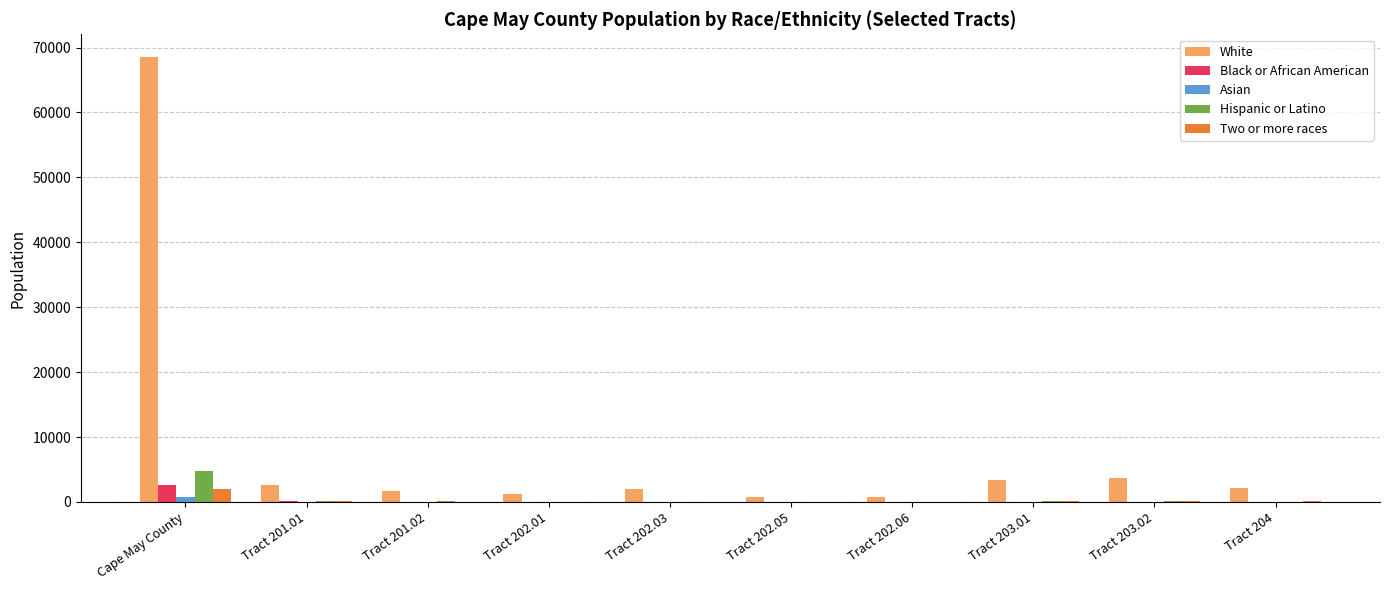

What are all the series names shown in the legend?

White, Black or African American, Asian, Hispanic or Latino, Two or more races